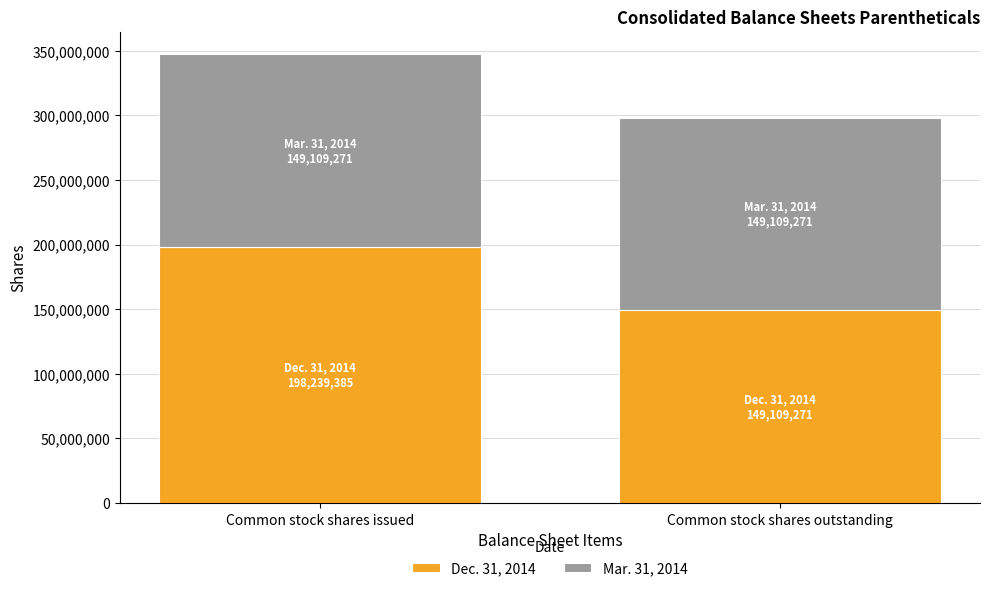

What is the average value of the Dec. 31, 2014 series?

173674328